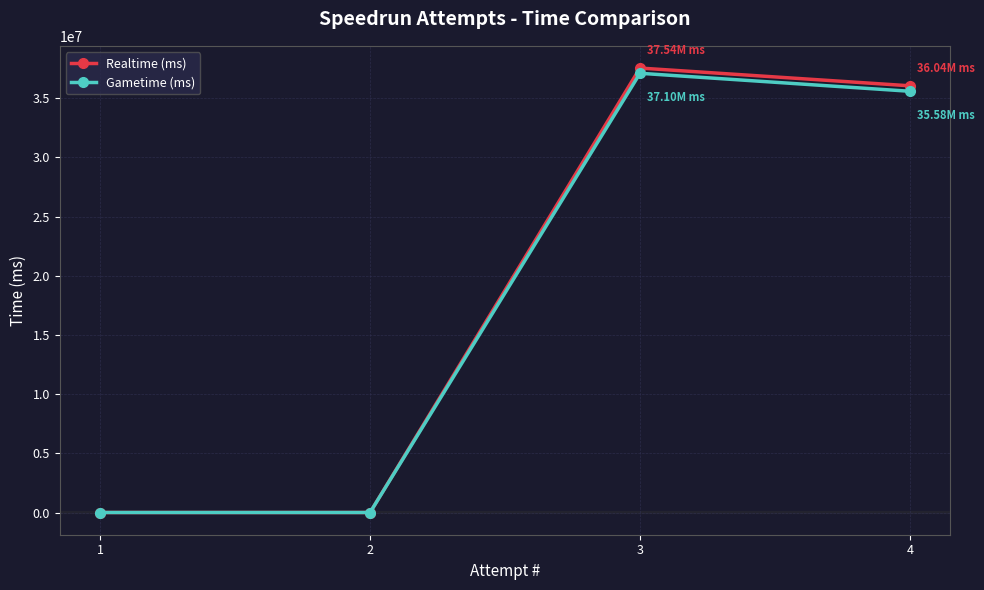

What is the difference between the Realtime (ms) values at 4 and 1?

36041181